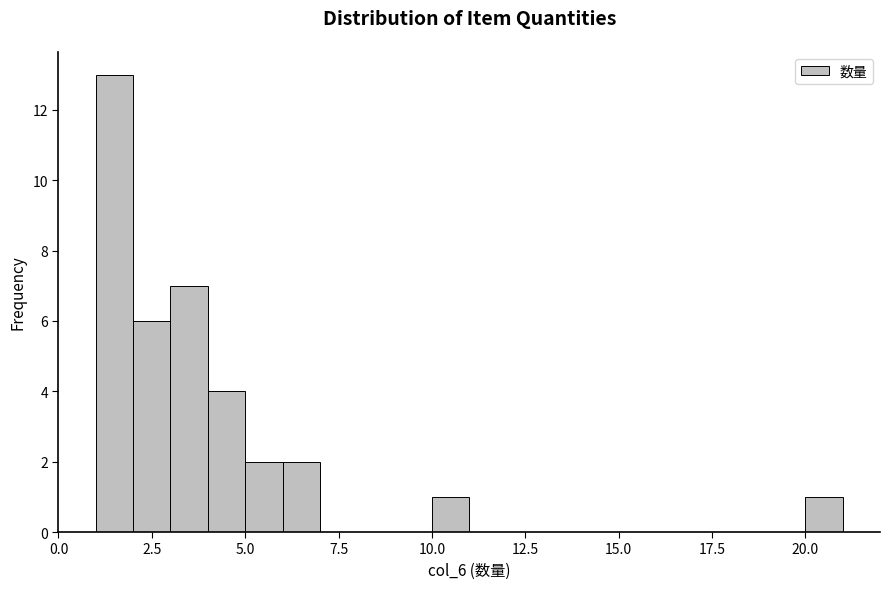

Around what value on the x-axis is the tallest bar? Give the approximate position of its centre, as read against the axis.

1.5